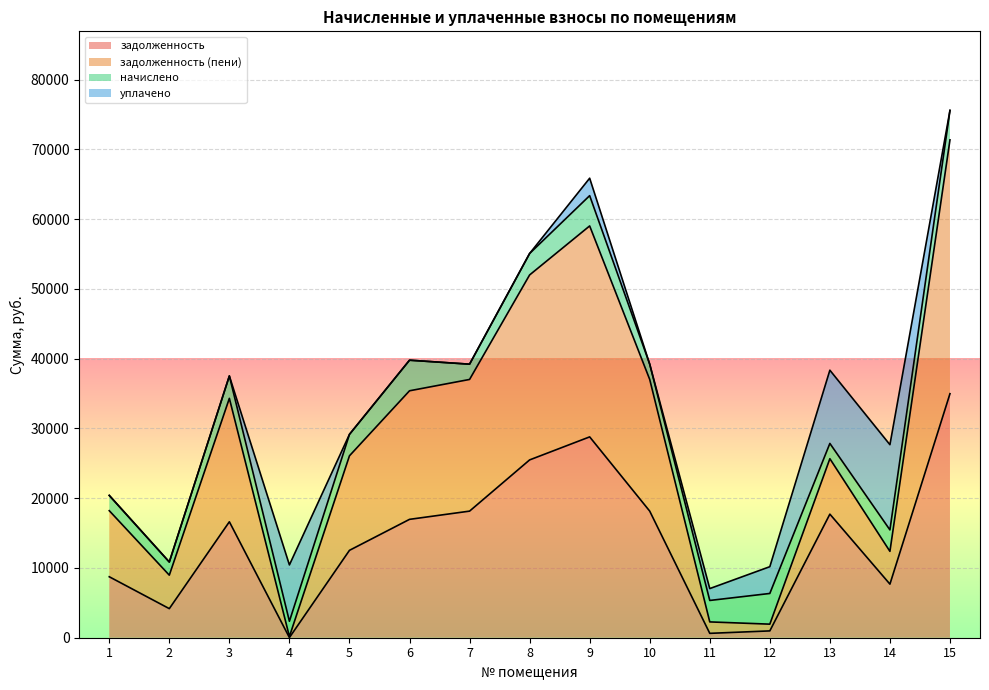

What is the total value across all series at 3?

37521.7